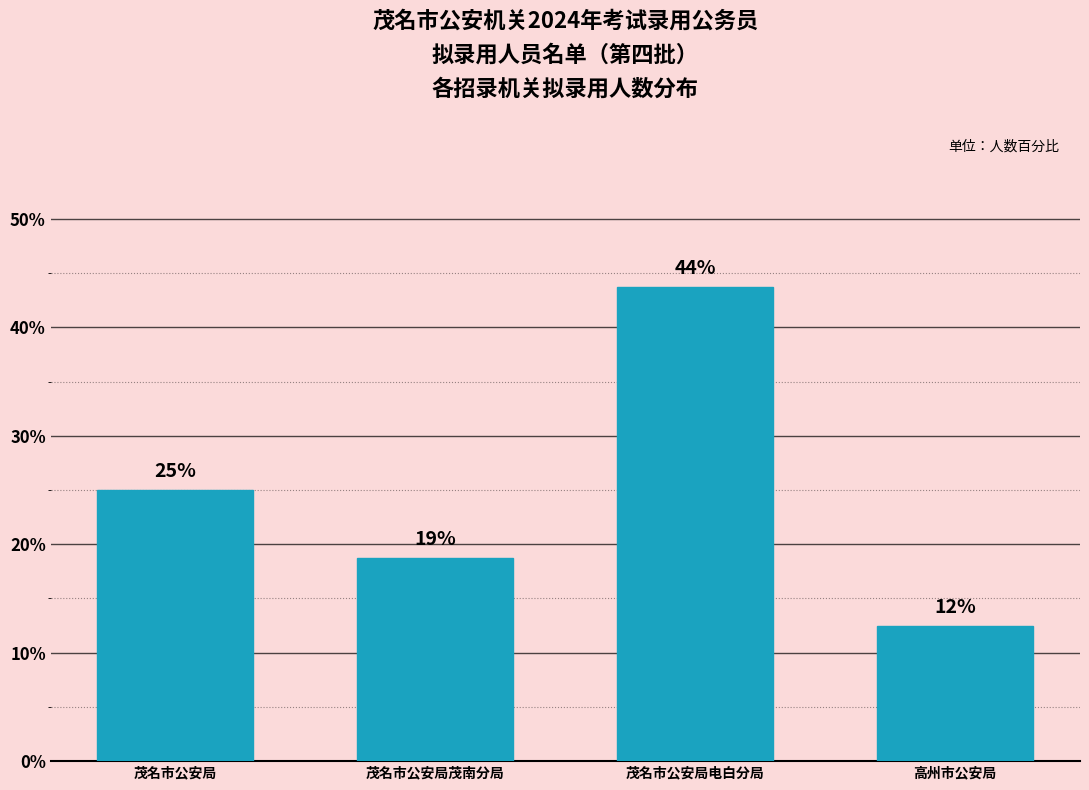

Does the chart contain any negative values?

No